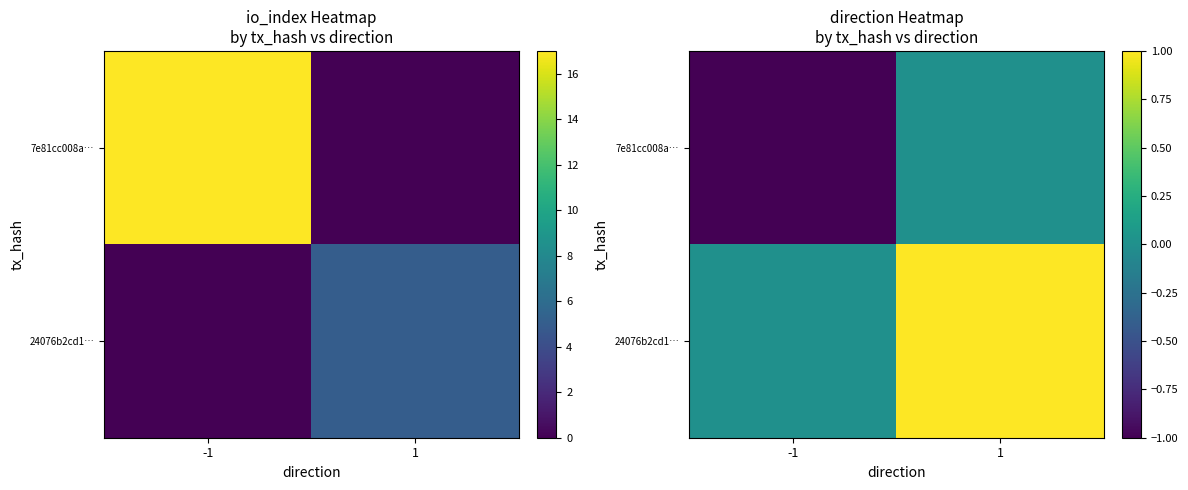

What is the sum of all 24076b2cd1… values?

1